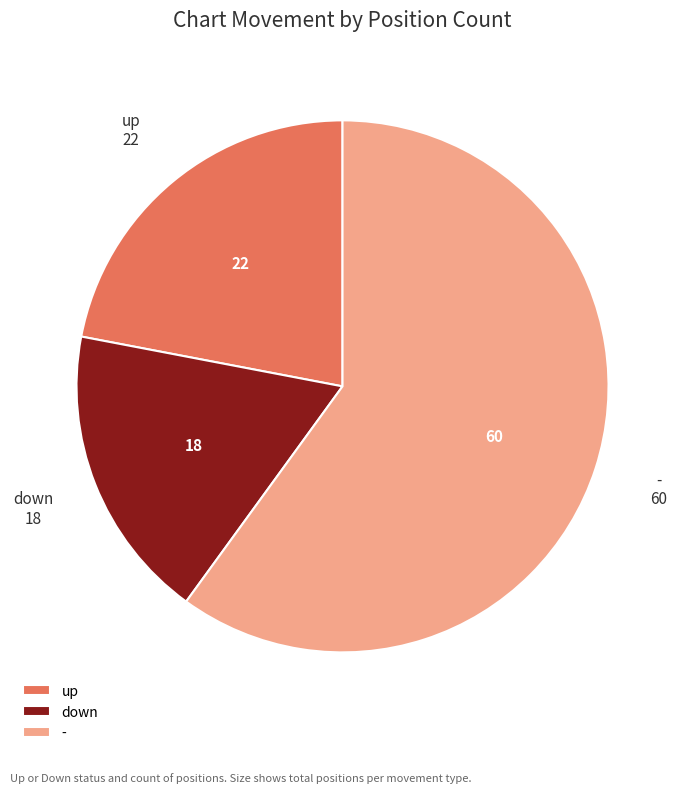

Count the number of slices in the pie.

3